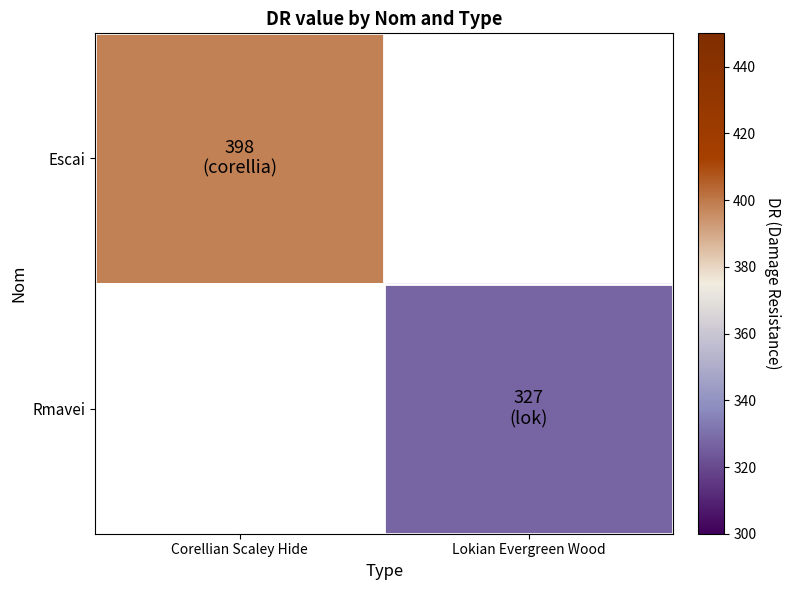

Which category has the lowest value across all series?

Lokian Evergreen Wood